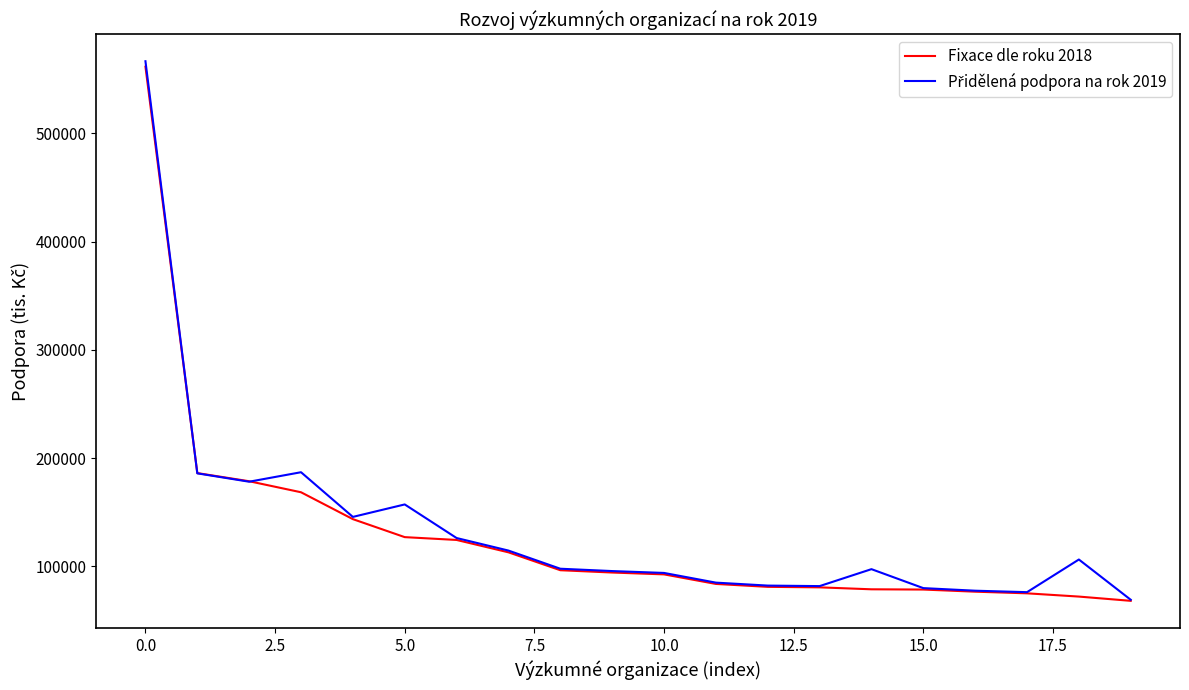

What is the maximum value shown in the chart?

566738